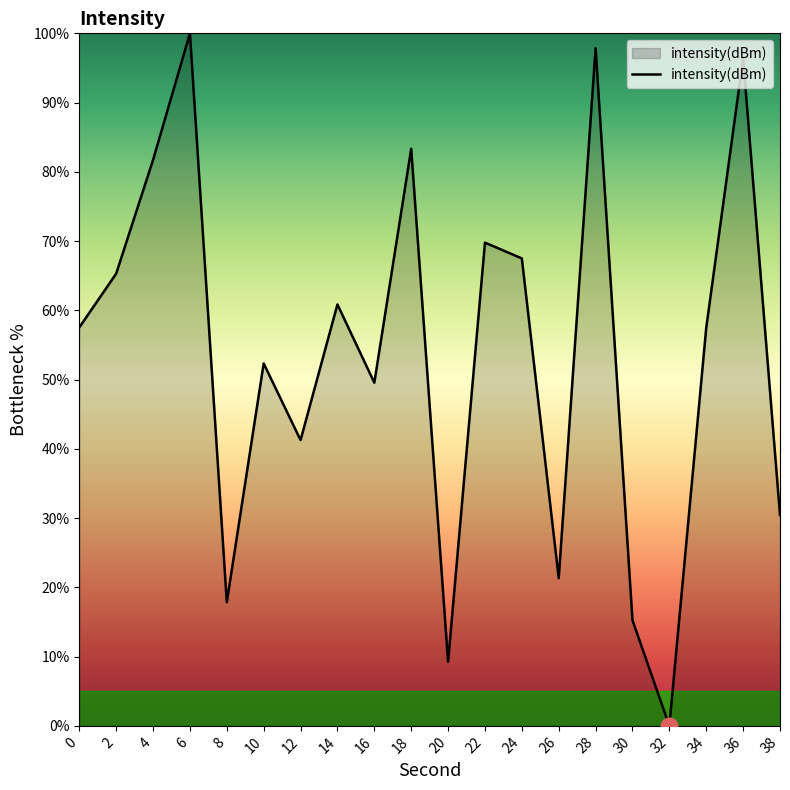

What is the greatest value displayed?

100.0